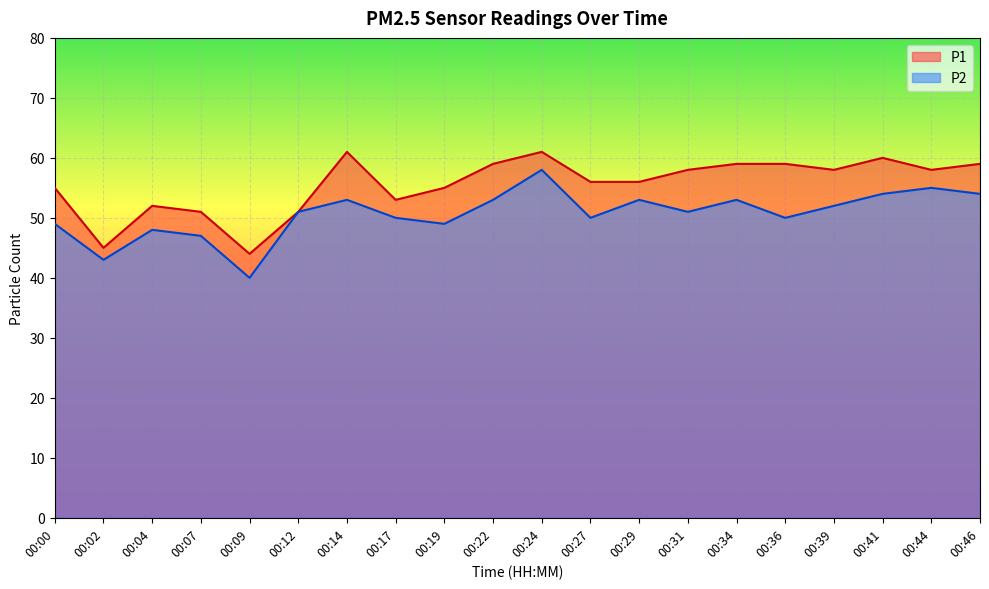

Reading right to left, list all the values displayed in this chart.

P1: 00:46=59	00:44=58	00:41=60	00:39=58	00:36=59	00:34=59	00:31=58	00:29=56	00:27=56	00:24=61	00:22=59	00:19=55	00:17=53	00:14=61	00:12=51	00:09=44	00:07=51	00:04=52	00:02=45	00:00=55
P2: 00:46=54	00:44=55	00:41=54	00:39=52	00:36=50	00:34=53	00:31=51	00:29=53	00:27=50	00:24=58	00:22=53	00:19=49	00:17=50	00:14=53	00:12=51	00:09=40	00:07=47	00:04=48	00:02=43	00:00=49